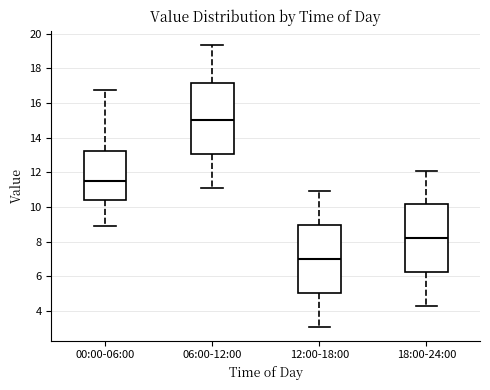

Which box has the highest median line?

06:00-12:00